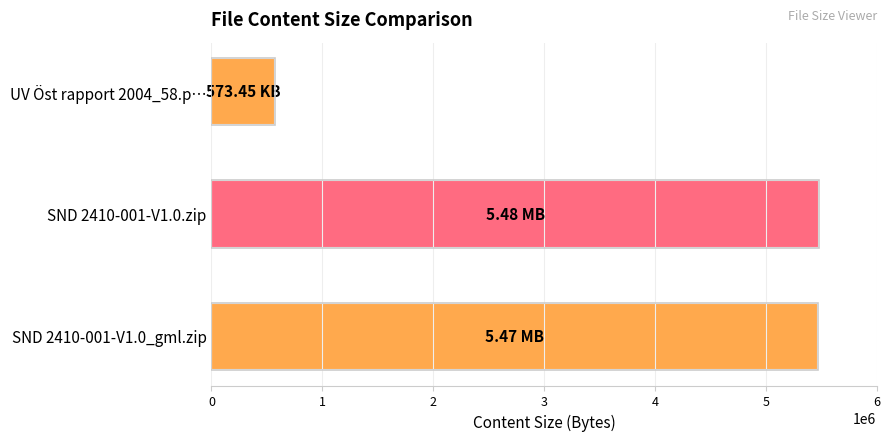

What is the change in value from SND 2410-001-V1.0_gml.zip to UV Öst rapport 2004_58.p…?

-4900000